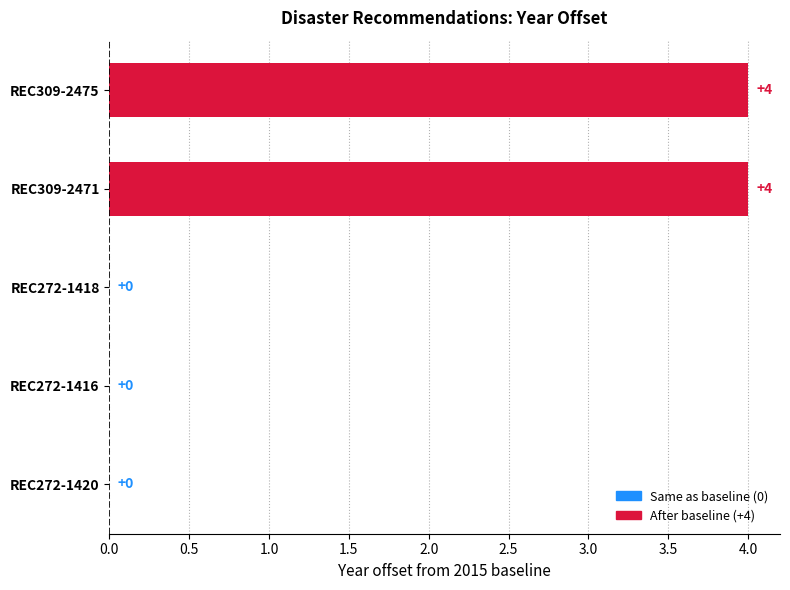

How many data points are above 0?

2